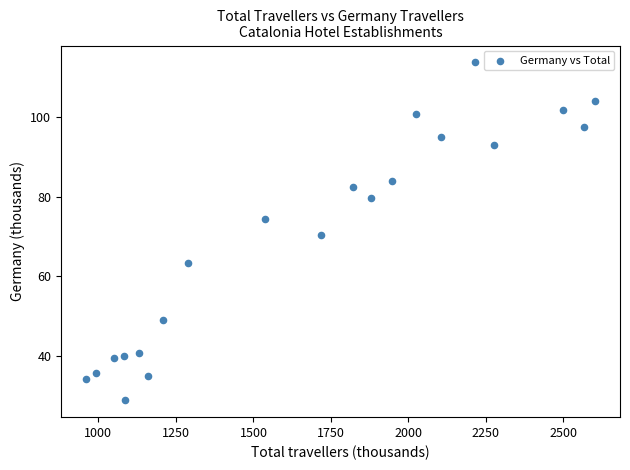

What is the range of X values (max minus min)?

1639.0